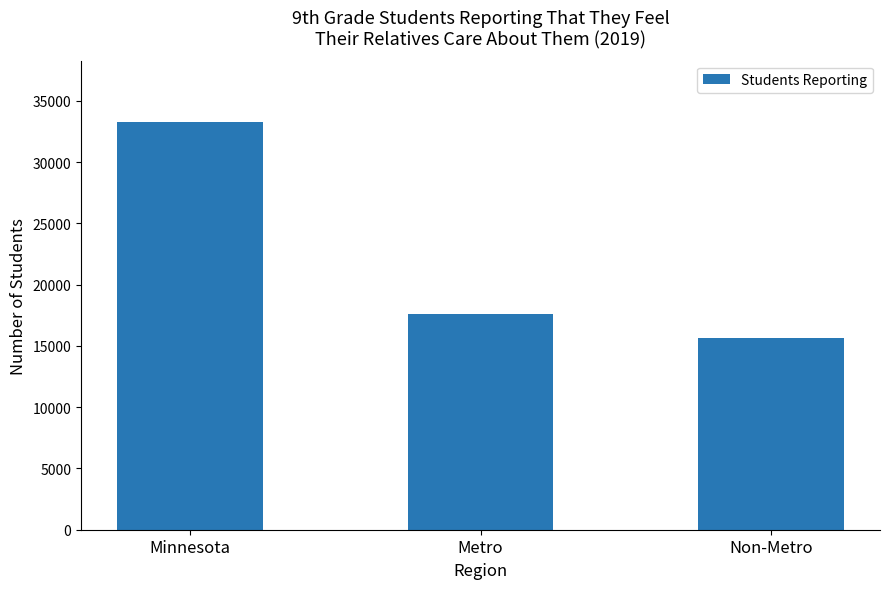

What is the sum of the values at Minnesota and Non-Metro?

48935